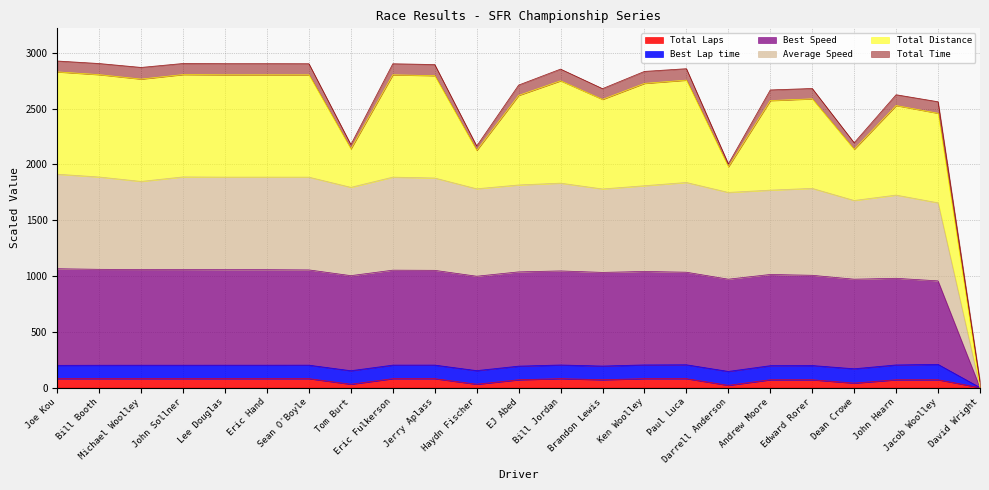

True or false: Best Speed and Total Laps cross at least once.

False